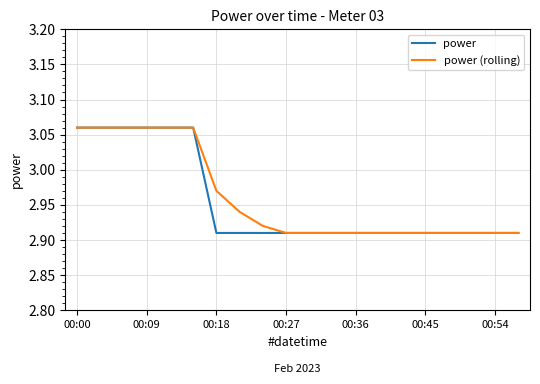

What are all the series names shown in the legend?

power, power (rolling)